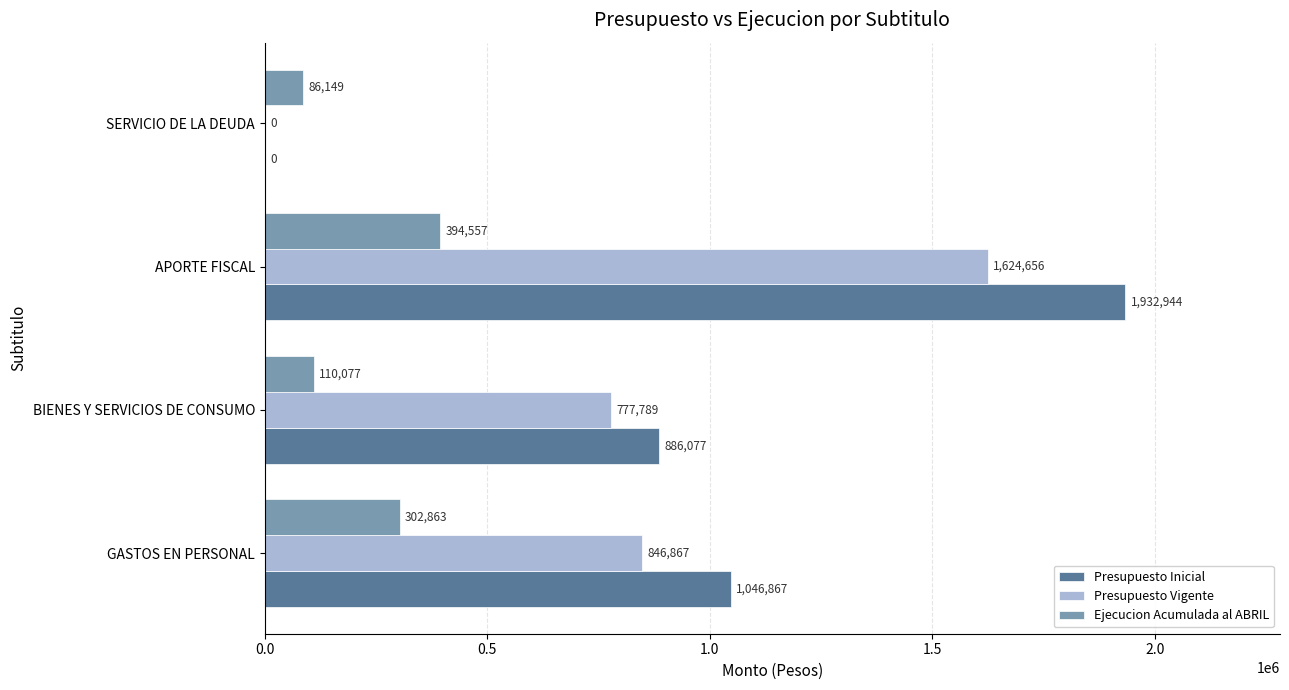

True or false: Presupuesto Vigente has a value of 1181754 at BIENES Y SERVICIOS DE CONSUMO.

False